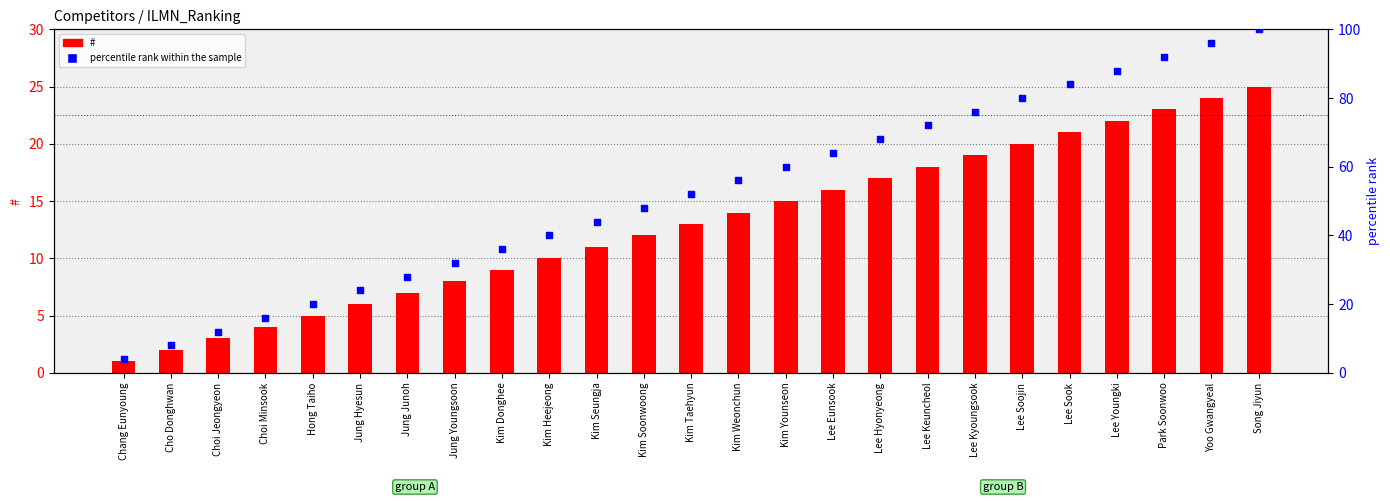

Which series has the widest spread of Y values?

percentile rank within the sample